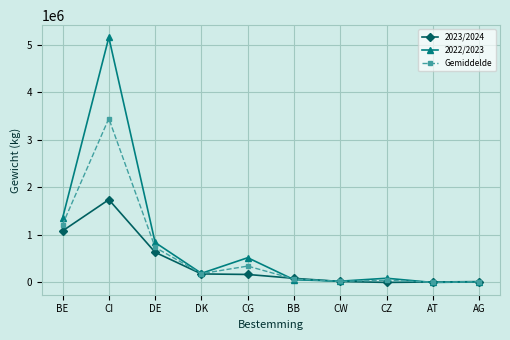

What is the maximum value shown in the chart?

5158750.0